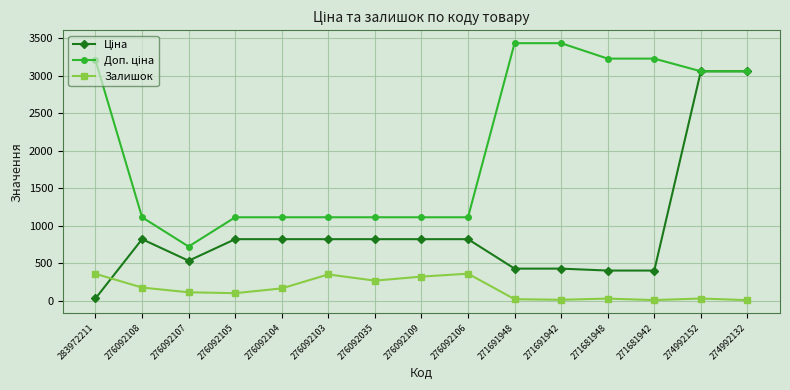

At how many categories does at least one series exceed 1300?

7